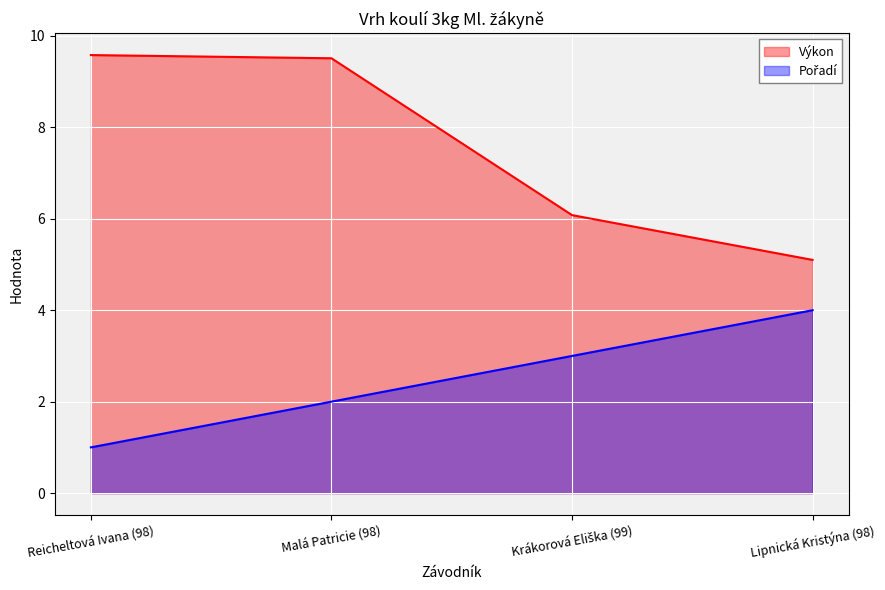

Which series has the widest spread of values?

Výkon